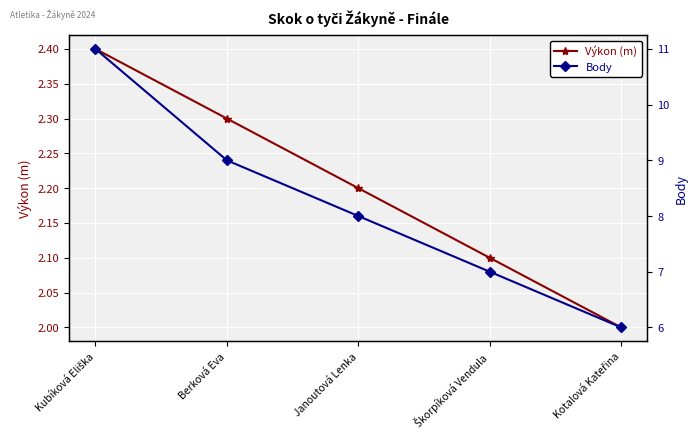

What is the label of the 2nd point from the right?

Škorpíková Vendula